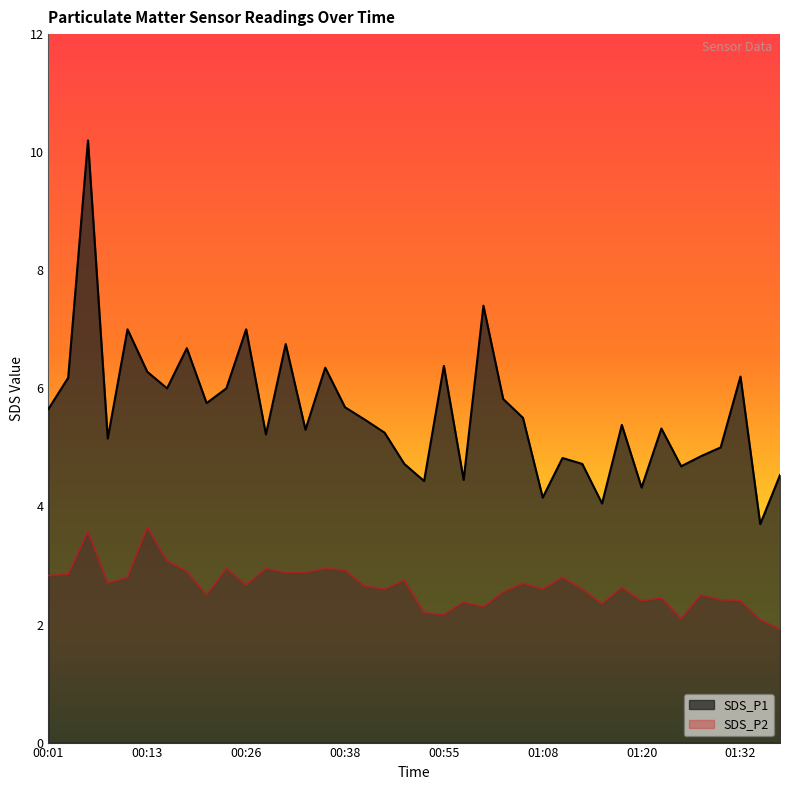

What is the smallest value displayed?

1.9